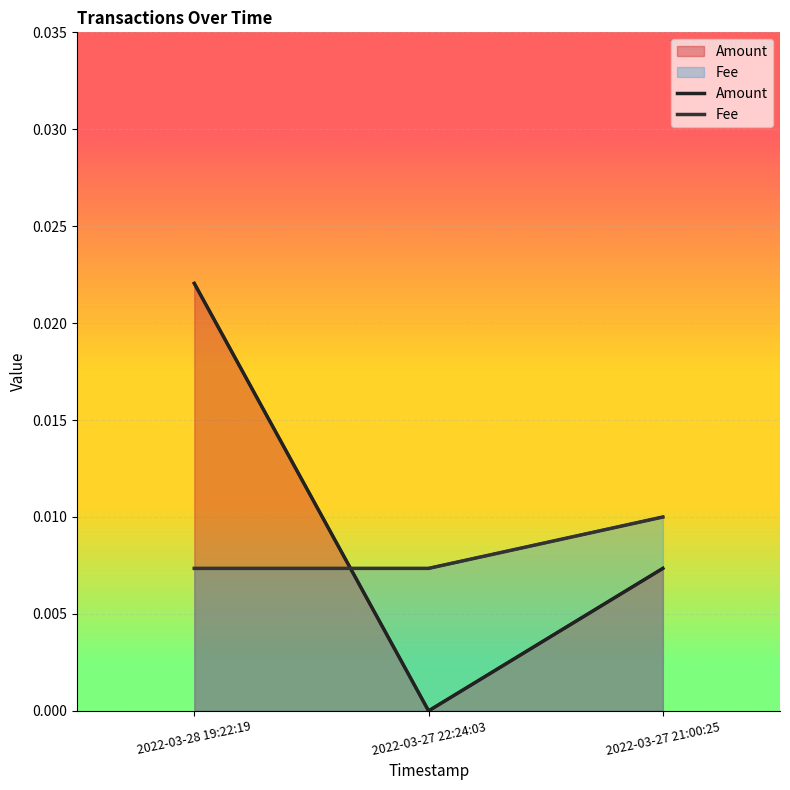

Between 2022-03-28 19:22:19 and 2022-03-27 22:24:03, which is larger?

2022-03-28 19:22:19